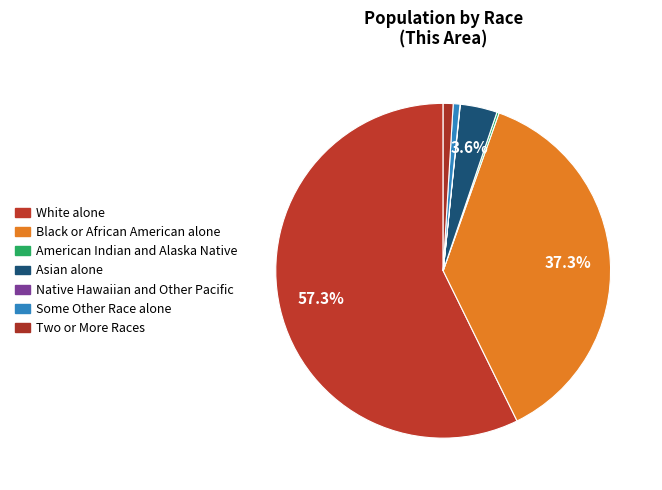

To the nearest percent, what portion does Asian alone represent?

4%